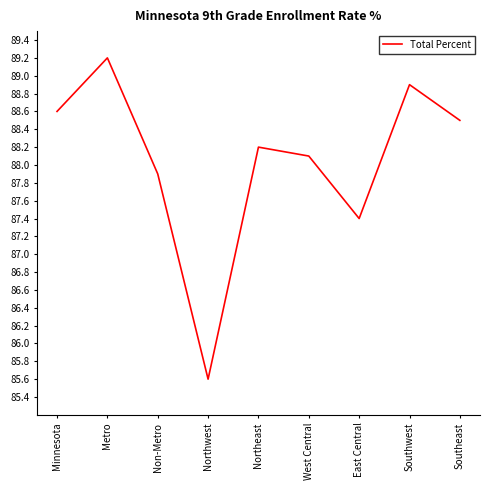

Which category has the highest value across all series?

Metro